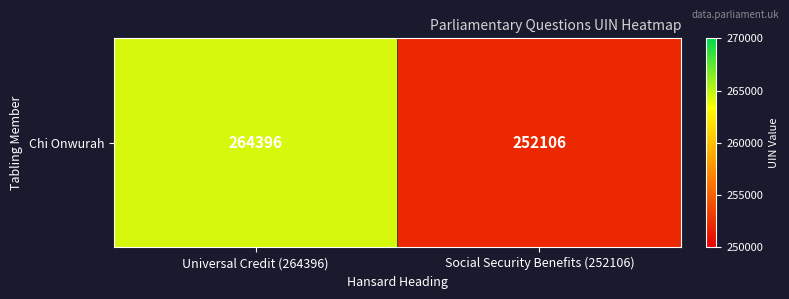

How many values are between 252106 and 264396?

2